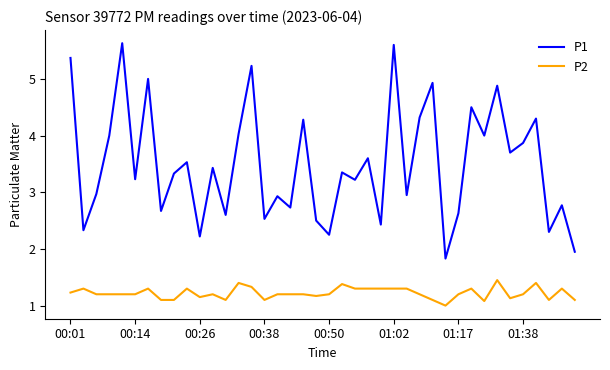

True or false: P2 and P1 cross at least once.

False